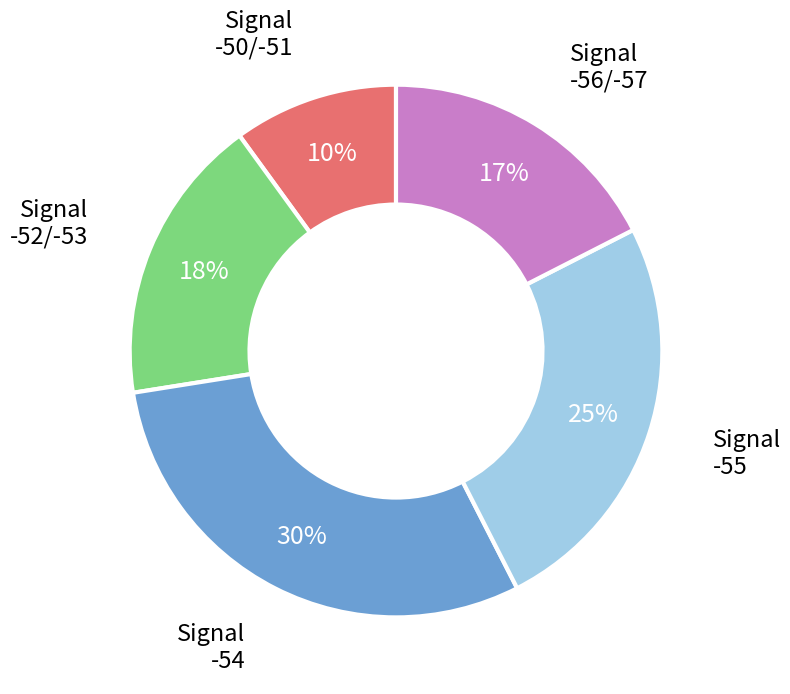

To the nearest percent, what is the difference between the largest and smallest slice percentages?

20%